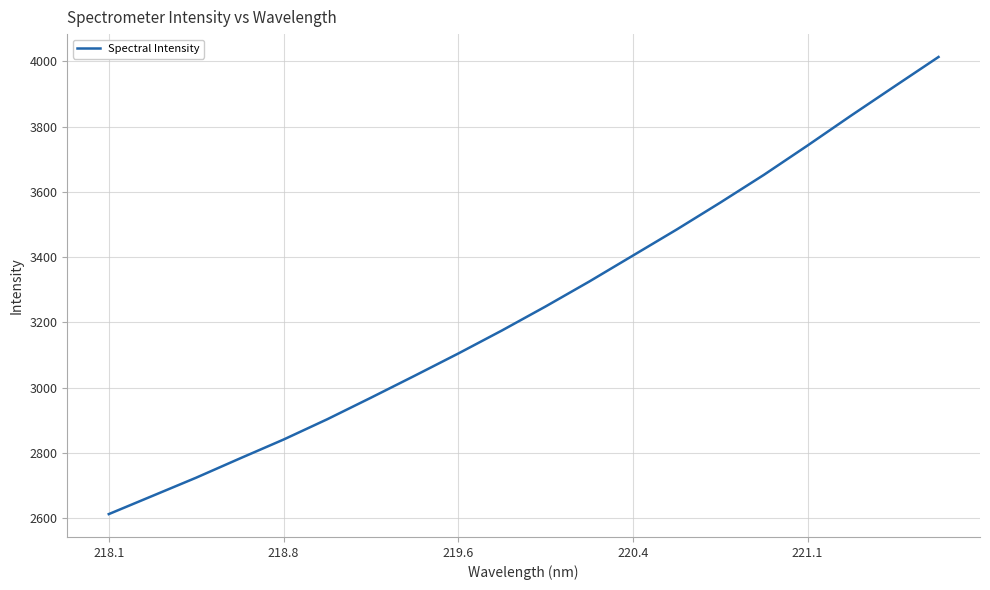

Count the number of values greater than 3248.

10